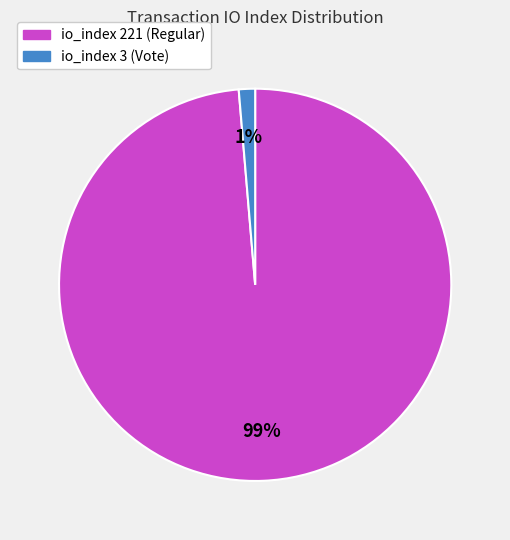

Does any single category account for the majority?

Yes